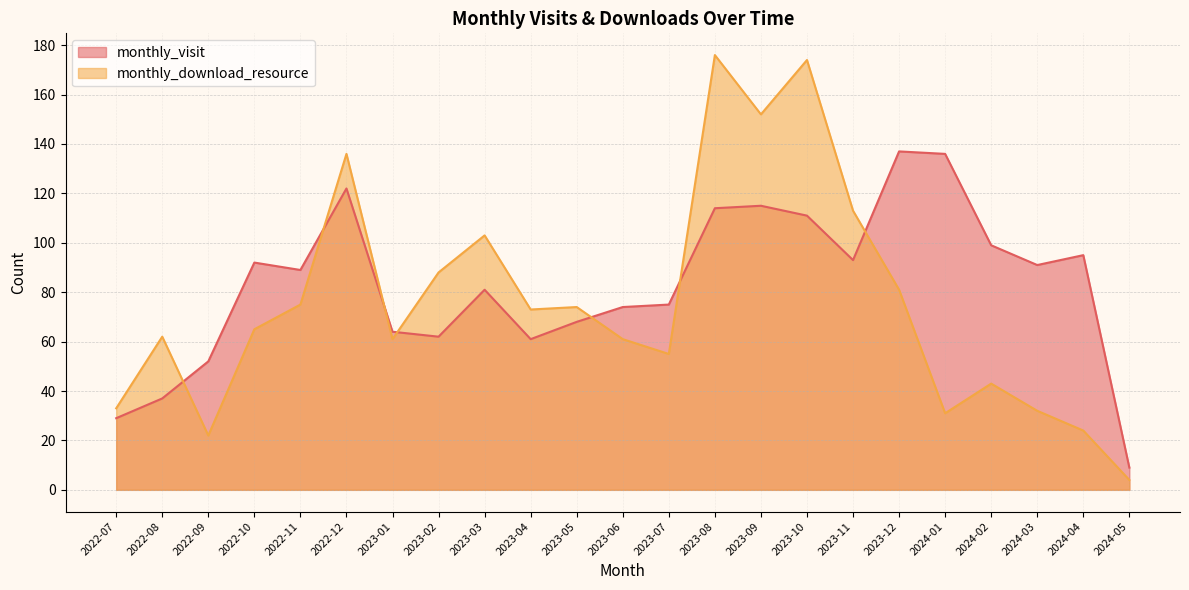

Read the monthly_download_resource value at 2024-03.

32